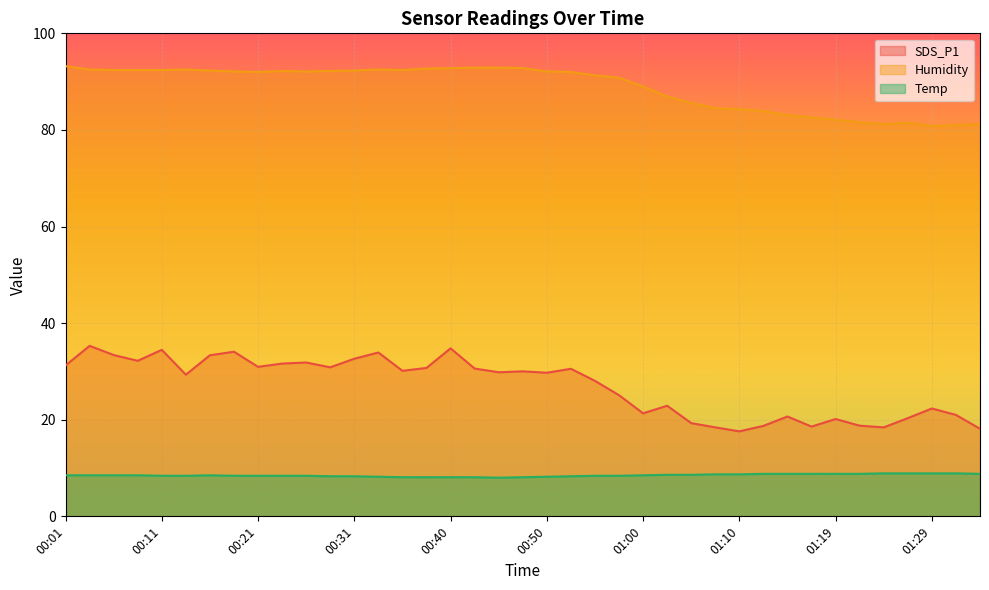

What is the value of the Humidity point at the 14th from the left?

92.5